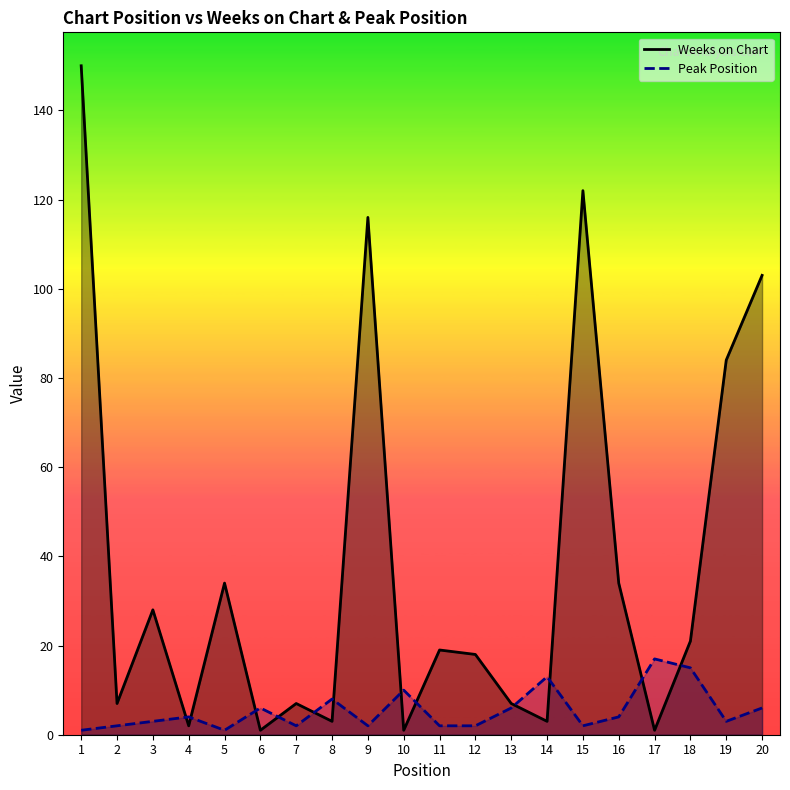

What is the spread (max minus min) of values at 14?

10